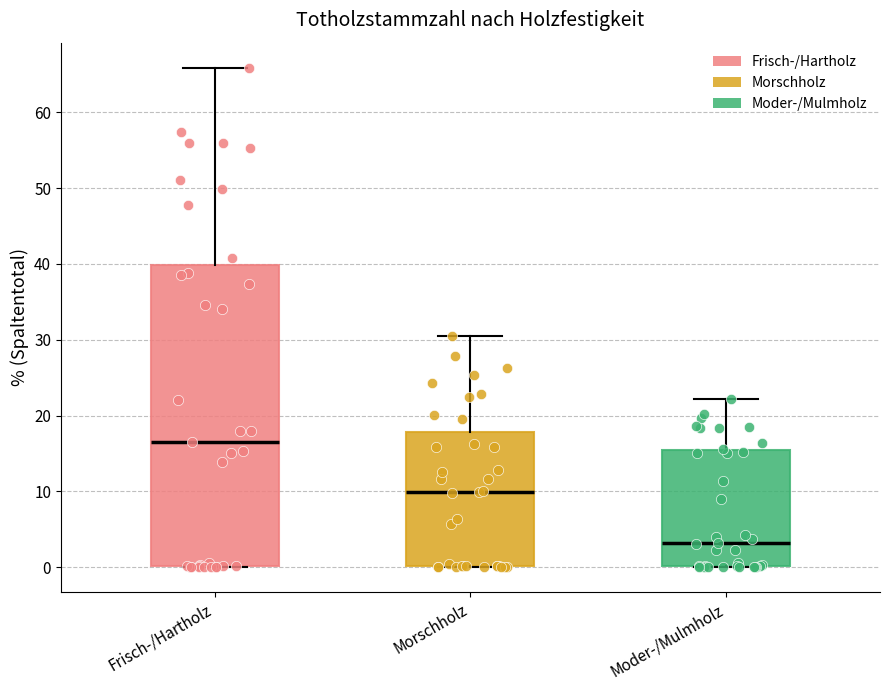

Where does the median line of the box for Frisch-/Hartholz sit on the y-axis? The values are not printed on the chart, so give them approximately, as read against the axis.

17